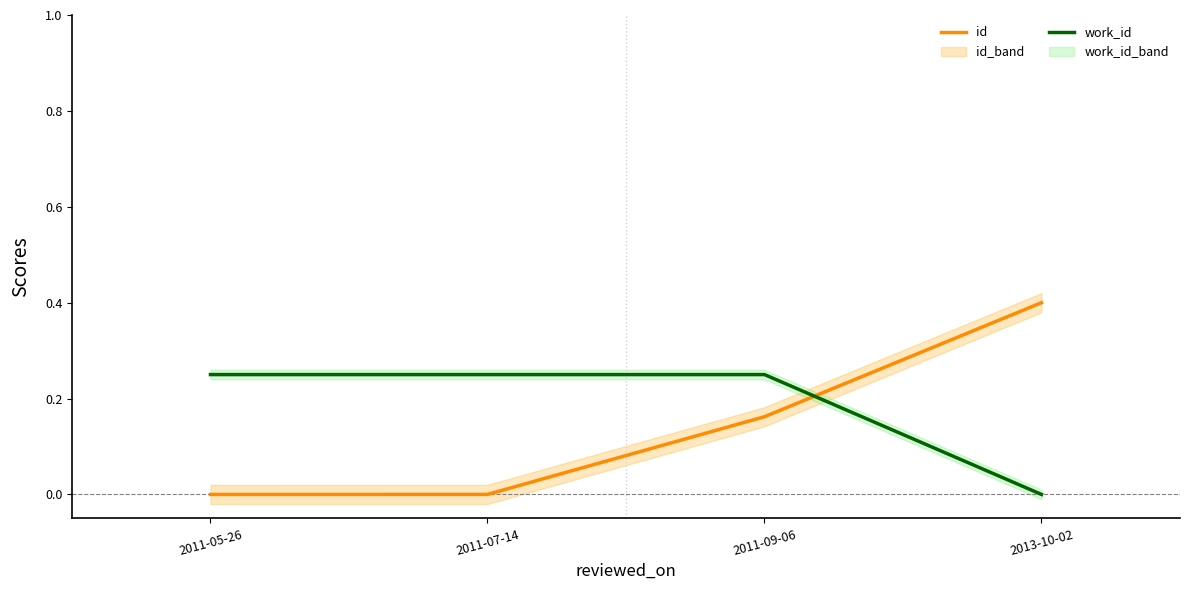

What is the sum of the work_id values at 2011-07-14 and 2011-09-06?

0.5